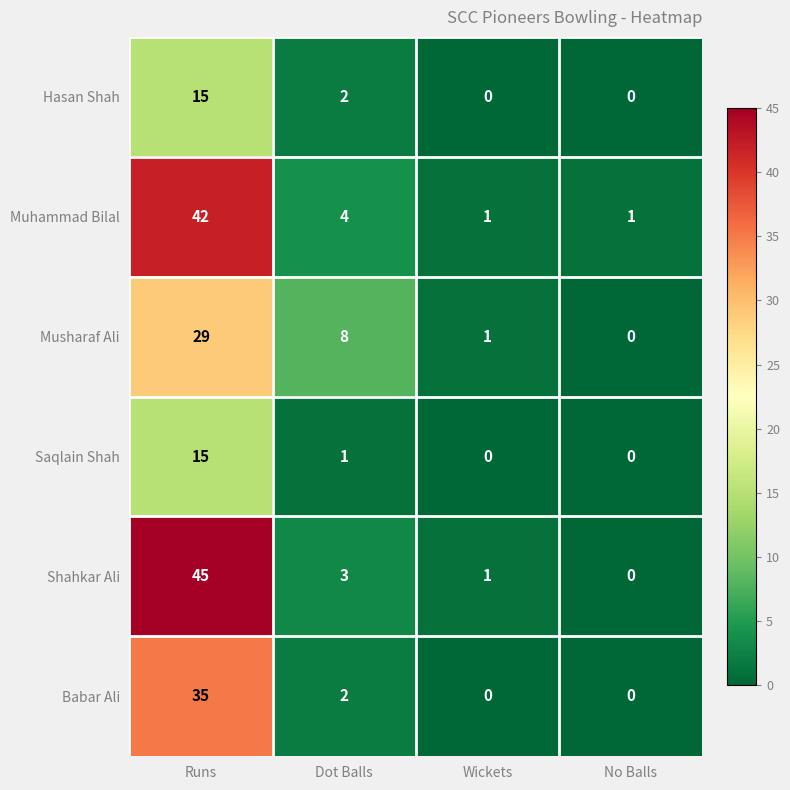

Which series has the largest total across all categories?

Shahkar Ali